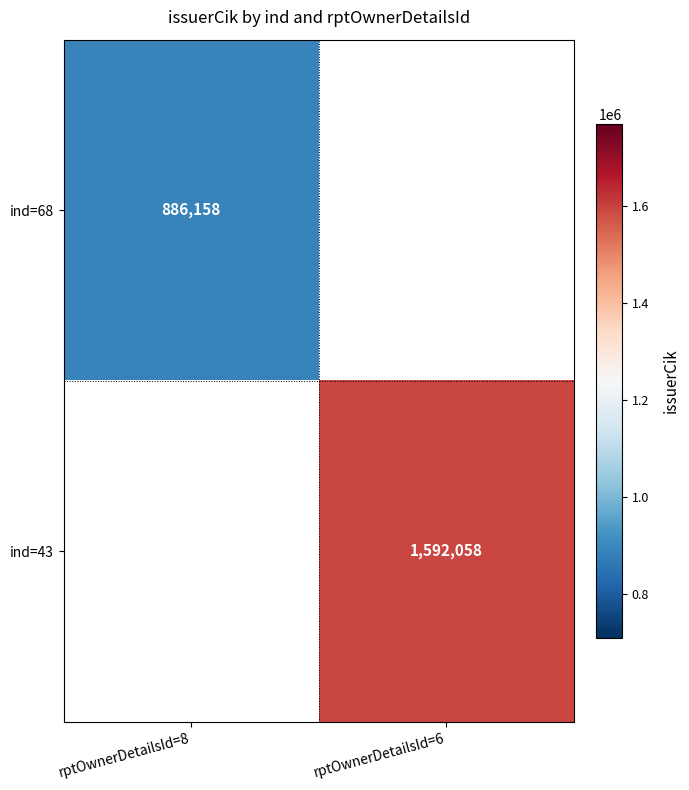

What is the maximum value shown in the chart?

1592058.0